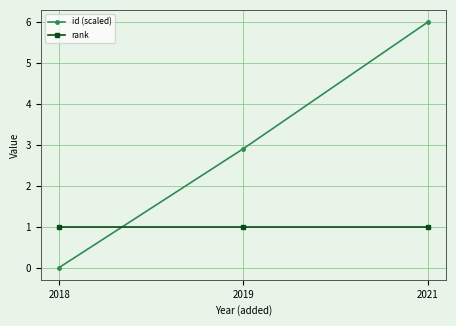

Reading left to right, list all the values displayed in this chart.

id (scaled): 0.0	2.9	6.0
rank: 1.0	1.0	1.0